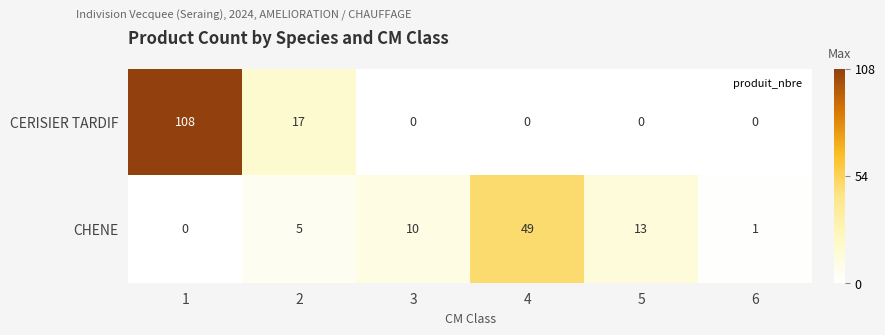

Which series has the widest spread of values?

CERISIER TARDIF